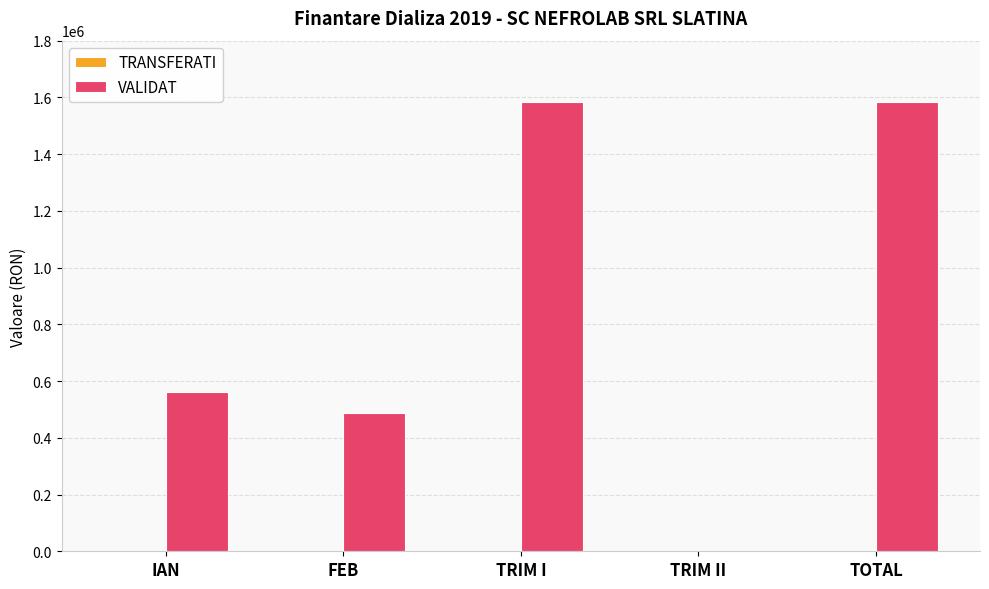

Are the bars horizontal?

No